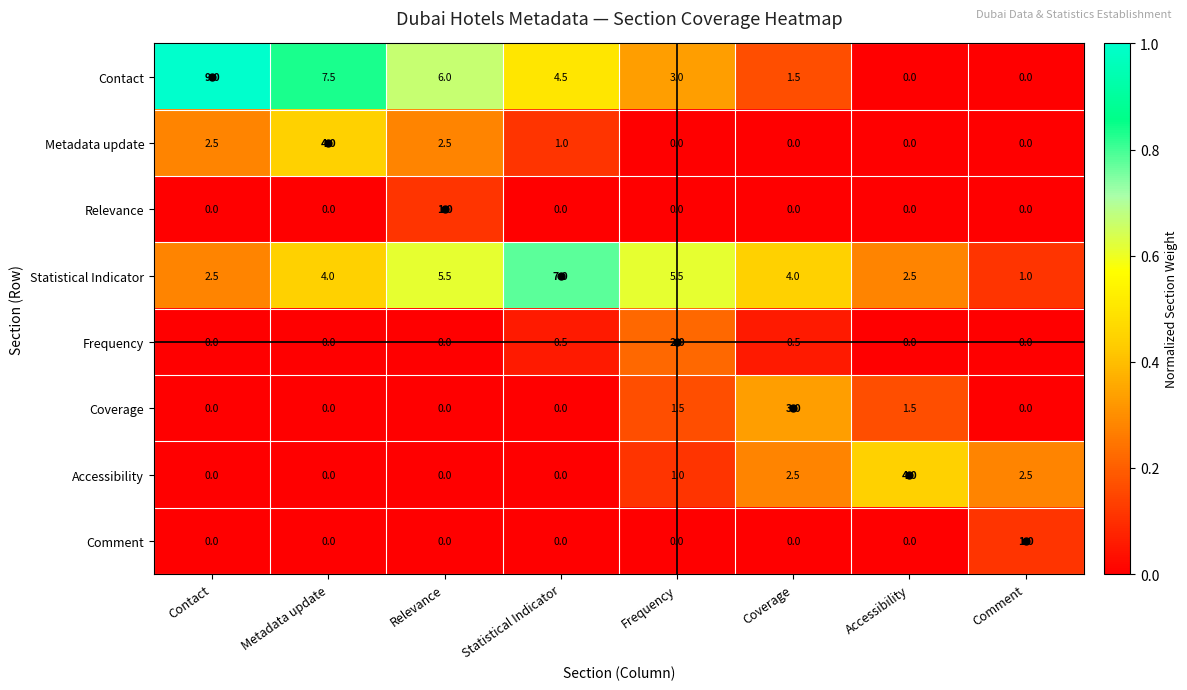

What is the spread (max minus min) of values at Relevance?

6.0